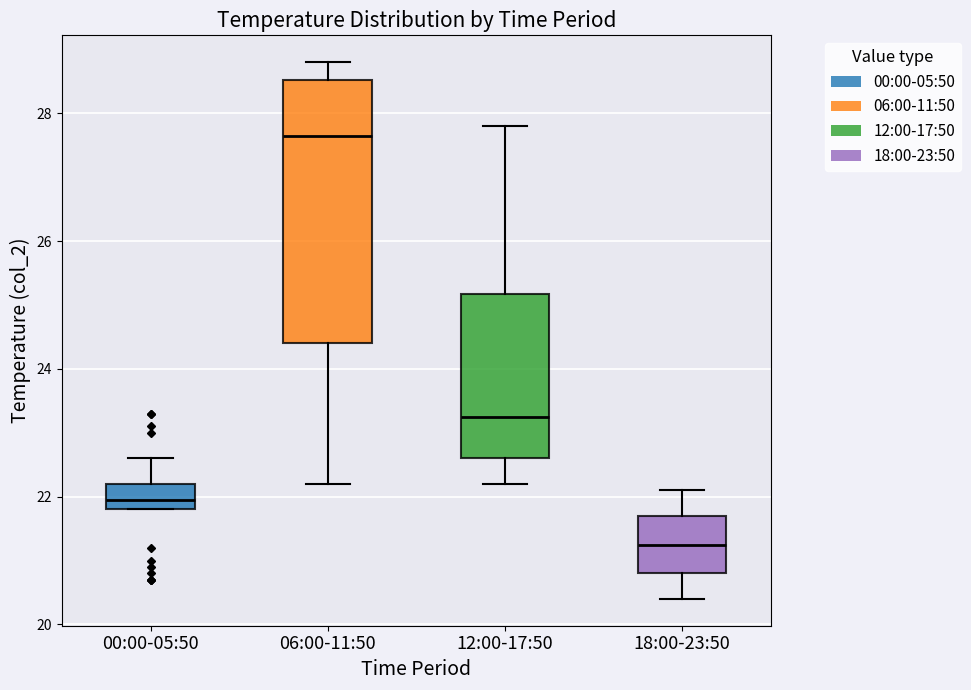

Reading left to right, transcribe this box plot: for each box, give where its median line is, the range the box spans, and where its two whiskers end, as read against the y-axis. The values are not printed on the chart, so give them approximately, as read against the axis.

00:00-05:50: median 22.0, box 21.8 to 22.2, whiskers 21.8 to 22.6
06:00-11:50: median 27.6, box 24.4 to 28.6, whiskers 22.2 to 28.8
12:00-17:50: median 23.2, box 22.6 to 25.2, whiskers 22.2 to 27.8
18:00-23:50: median 21.2, box 20.8 to 21.8, whiskers 20.4 to 22.2